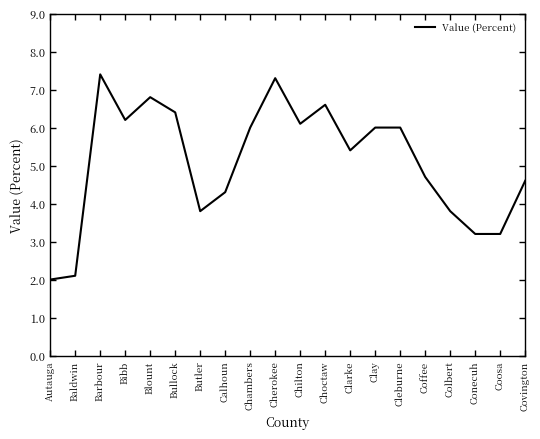

At which category does the data reach its first local valley?

Bibb